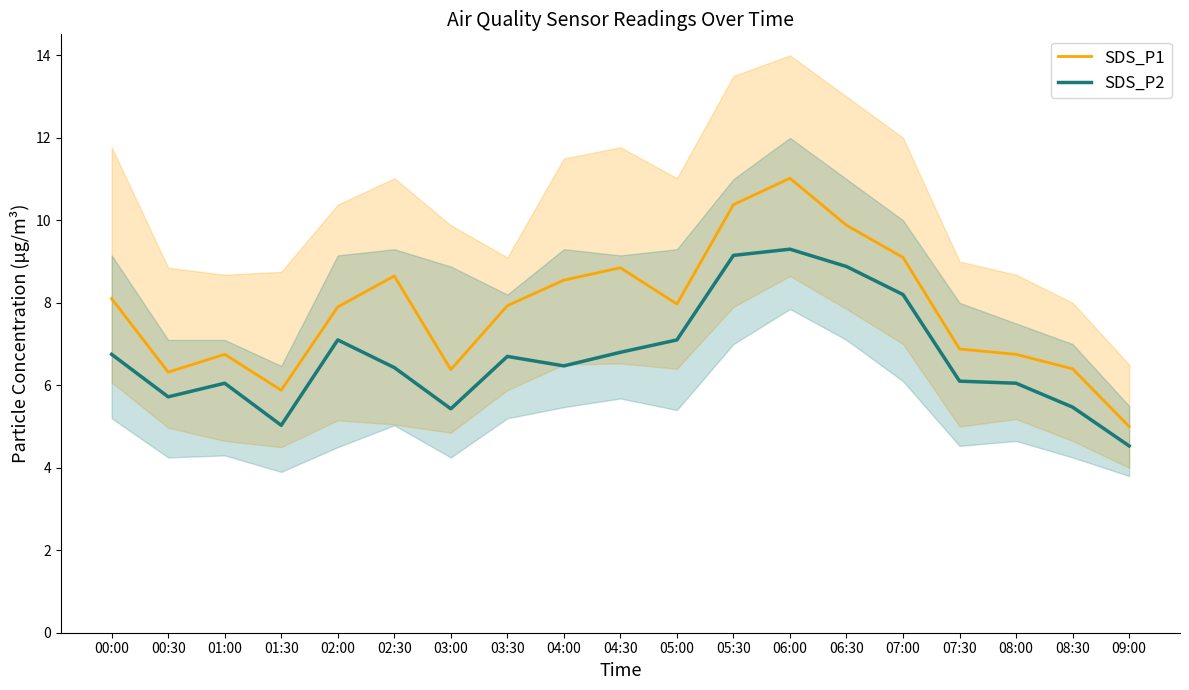

True or false: SDS_P1 has more than 1 interior local peaks.

True